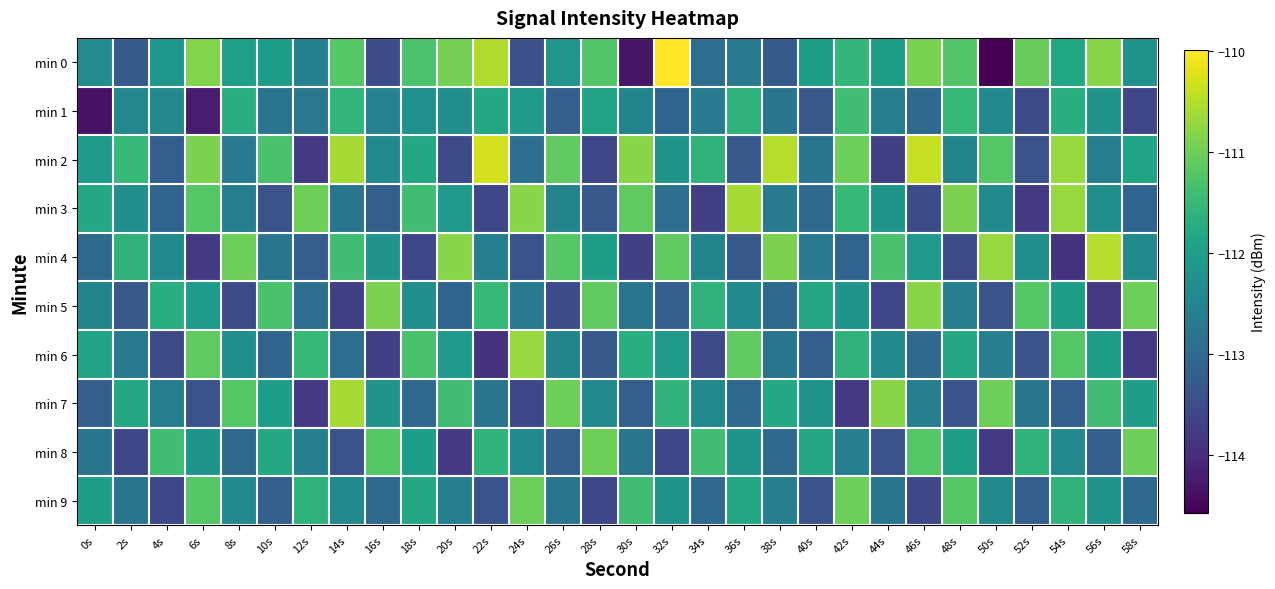

Reading left to right, list all the values displayed in this chart.

min 0: 0s=-112.4	2s=-113.3	4s=-112.2	6s=-110.8	8s=-112.0	10s=-112.0	12s=-112.6	14s=-111.2	16s=-113.5	18s=-111.3	20s=-110.9	22s=-110.5	24s=-113.4	26s=-112.2	28s=-111.2	30s=-114.3	32s=-110.0	34s=-112.9	36s=-112.7	38s=-113.3	40s=-112.0	42s=-111.5	44s=-112.0	46s=-110.9	48s=-111.2	50s=-114.6	52s=-111.0	54s=-111.8	56s=-110.8	58s=-112.2
min 1: 0s=-114.3	2s=-112.4	4s=-112.4	6s=-114.2	8s=-111.7	10s=-112.8	12s=-112.7	14s=-111.6	16s=-112.5	18s=-112.2	20s=-112.3	22s=-111.8	24s=-112.1	26s=-113.2	28s=-111.9	30s=-112.5	32s=-113.1	34s=-112.7	36s=-111.6	38s=-112.8	40s=-113.3	42s=-111.4	44s=-112.6	46s=-113.0	48s=-111.5	50s=-112.4	52s=-113.5	54s=-111.7	56s=-112.2	58s=-113.6
min 2: 0s=-112.1	2s=-111.5	4s=-113.2	6s=-110.9	8s=-112.7	10s=-111.3	12s=-113.8	14s=-110.6	16s=-112.4	18s=-111.8	20s=-113.5	22s=-110.3	24s=-112.9	26s=-111.1	28s=-113.6	30s=-110.8	32s=-112.2	34s=-111.6	36s=-113.3	38s=-110.5	40s=-112.8	42s=-111.0	44s=-113.7	46s=-110.4	48s=-112.5	50s=-111.2	52s=-113.4	54s=-110.7	56s=-112.6	58s=-111.9
min 3: 0s=-111.8	2s=-112.3	4s=-113.1	6s=-111.2	8s=-112.6	10s=-113.4	12s=-111.0	14s=-112.8	16s=-113.2	18s=-111.4	20s=-112.1	22s=-113.6	24s=-110.8	26s=-112.5	28s=-113.3	30s=-111.1	32s=-112.9	34s=-113.7	36s=-110.6	38s=-112.7	40s=-113.0	42s=-111.5	44s=-112.2	46s=-113.5	48s=-110.9	50s=-112.4	52s=-113.8	54s=-110.7	56s=-112.3	58s=-113.1
min 4: 0s=-113.0	2s=-111.6	4s=-112.4	6s=-113.8	8s=-111.0	10s=-112.8	12s=-113.2	14s=-111.4	16s=-112.2	18s=-113.6	20s=-110.8	22s=-112.6	24s=-113.4	26s=-111.2	28s=-112.0	30s=-113.7	32s=-111.1	34s=-112.5	36s=-113.3	38s=-110.9	40s=-112.7	42s=-113.1	44s=-111.3	46s=-112.1	48s=-113.5	50s=-110.7	52s=-112.3	54s=-113.9	56s=-110.5	58s=-112.4
min 5: 0s=-112.5	2s=-113.3	4s=-111.7	6s=-112.1	8s=-113.5	10s=-111.3	12s=-112.9	14s=-113.7	16s=-110.9	18s=-112.3	20s=-113.1	22s=-111.5	24s=-112.7	26s=-113.5	28s=-111.1	30s=-112.8	32s=-113.2	34s=-111.6	36s=-112.4	38s=-113.0	40s=-111.8	42s=-112.2	44s=-113.6	46s=-110.8	48s=-112.6	50s=-113.4	52s=-111.2	54s=-112.0	56s=-113.8	58s=-111.0
min 6: 0s=-111.9	2s=-112.7	4s=-113.5	6s=-111.1	8s=-112.3	10s=-113.1	12s=-111.5	14s=-112.9	16s=-113.7	18s=-111.3	20s=-112.1	22s=-113.9	24s=-110.7	26s=-112.5	28s=-113.3	30s=-111.7	32s=-112.1	34s=-113.5	36s=-111.1	38s=-112.8	40s=-113.2	42s=-111.6	44s=-112.4	46s=-113.0	48s=-111.8	50s=-112.6	52s=-113.4	54s=-111.2	56s=-112.0	58s=-113.8
min 7: 0s=-113.2	2s=-111.8	4s=-112.6	6s=-113.4	8s=-111.2	10s=-112.0	12s=-113.8	14s=-110.6	16s=-112.2	18s=-113.0	20s=-111.4	22s=-112.8	24s=-113.6	26s=-111.0	28s=-112.4	30s=-113.2	32s=-111.6	34s=-112.4	36s=-113.0	38s=-111.8	40s=-112.2	42s=-113.8	44s=-110.8	46s=-112.6	48s=-113.4	50s=-111.0	52s=-112.8	54s=-113.2	56s=-111.4	58s=-112.0
min 8: 0s=-112.8	2s=-113.6	4s=-111.4	6s=-112.2	8s=-113.0	10s=-111.8	12s=-112.6	14s=-113.4	16s=-111.2	18s=-112.0	20s=-113.8	22s=-111.6	24s=-112.4	26s=-113.2	28s=-111.0	30s=-112.8	32s=-113.6	34s=-111.4	36s=-112.2	38s=-113.0	40s=-111.8	42s=-112.6	44s=-113.4	46s=-111.2	48s=-112.0	50s=-113.8	52s=-111.6	54s=-112.4	56s=-113.2	58s=-111.0
min 9: 0s=-112.0	2s=-112.8	4s=-113.6	6s=-111.2	8s=-112.4	10s=-113.2	12s=-111.6	14s=-112.4	16s=-113.0	18s=-111.8	20s=-112.6	22s=-113.4	24s=-111.0	26s=-112.8	28s=-113.6	30s=-111.4	32s=-112.2	34s=-113.0	36s=-111.8	38s=-112.6	40s=-113.4	42s=-111.0	44s=-112.8	46s=-113.6	48s=-111.2	50s=-112.4	52s=-113.2	54s=-111.6	56s=-112.2	58s=-113.0